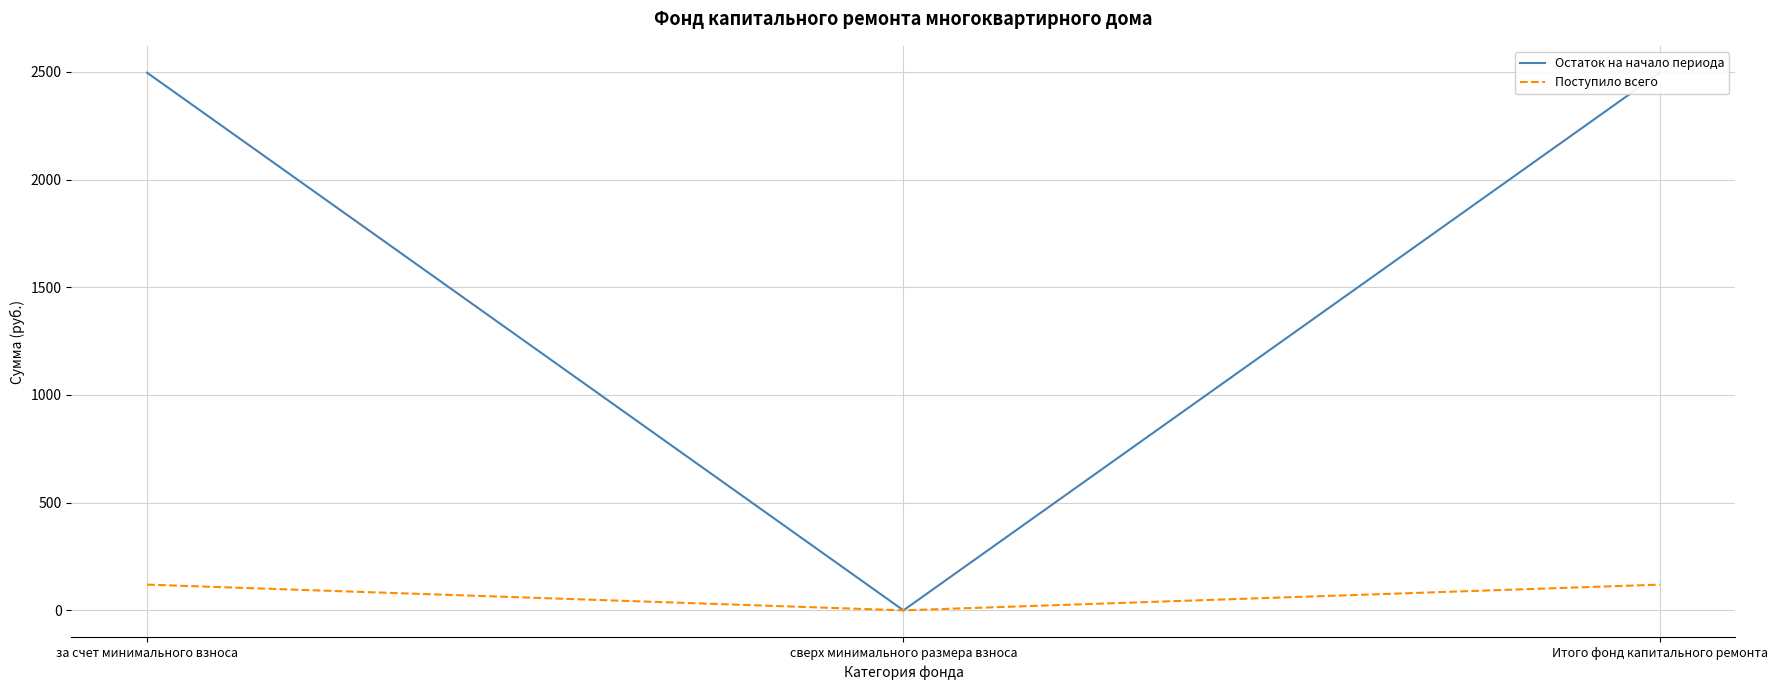

At which label does Остаток на начало периода first exceed 2495?

за счет минимального взноса